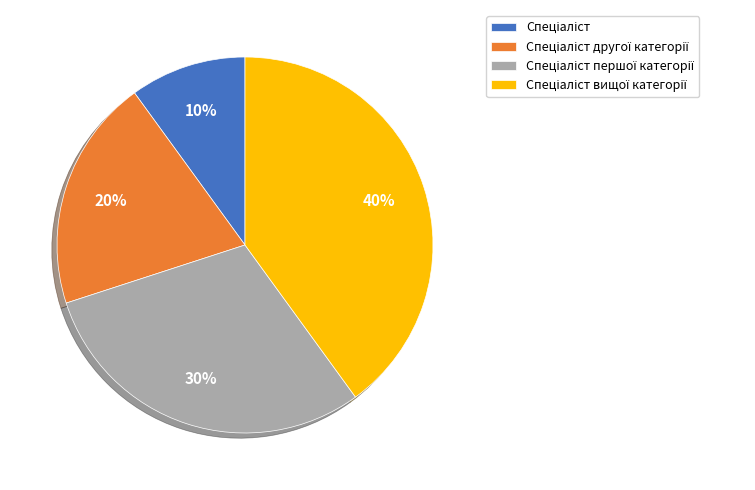

Is there any slice that represents more than half of the pie?

No